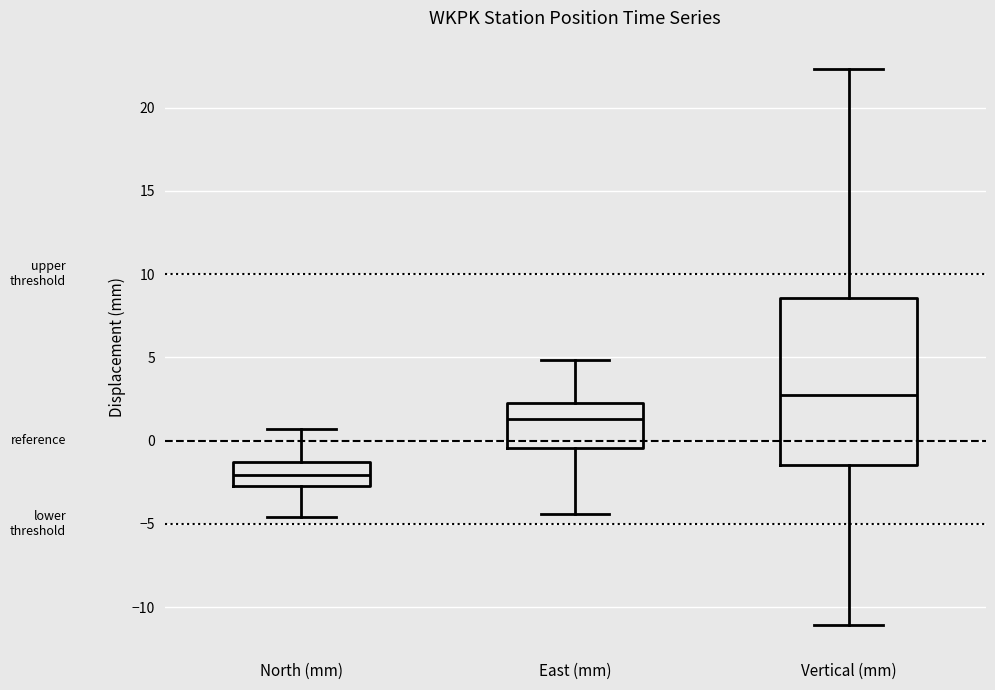

Where is the lower edge of the box for North (mm) on the y-axis? The values are not printed on the chart, so give them approximately, as read against the axis.

-2.5